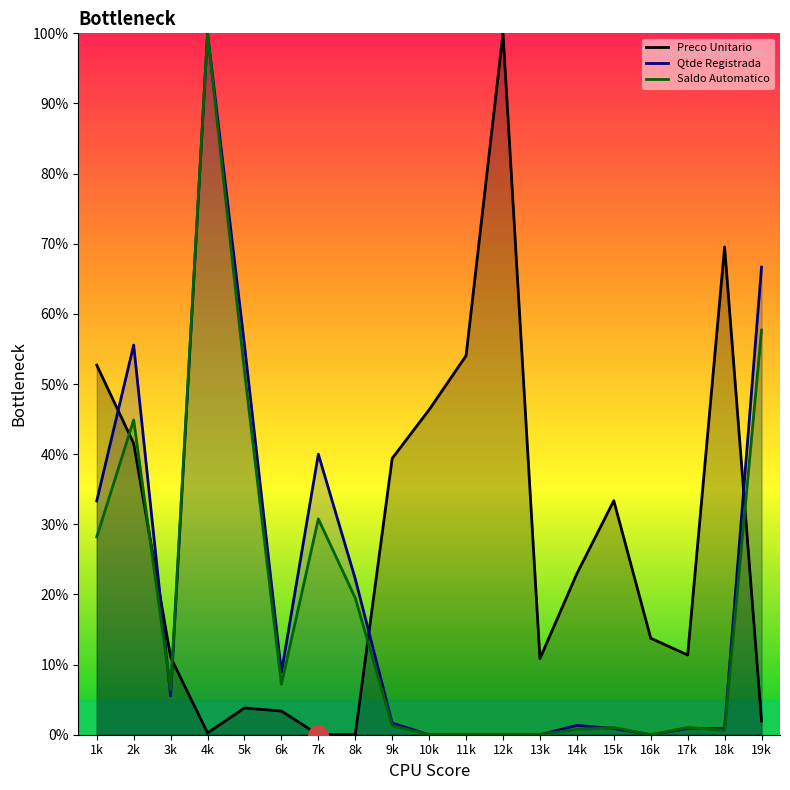

What is the average value of the Qtde Registrada series?

20.7